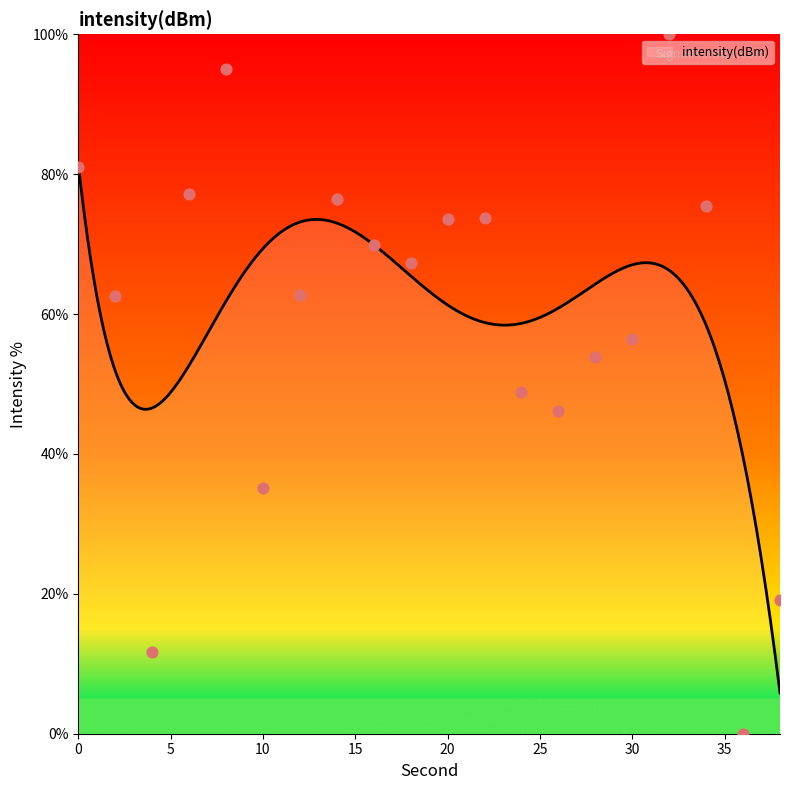

Between 32 and 36, which is larger?

32